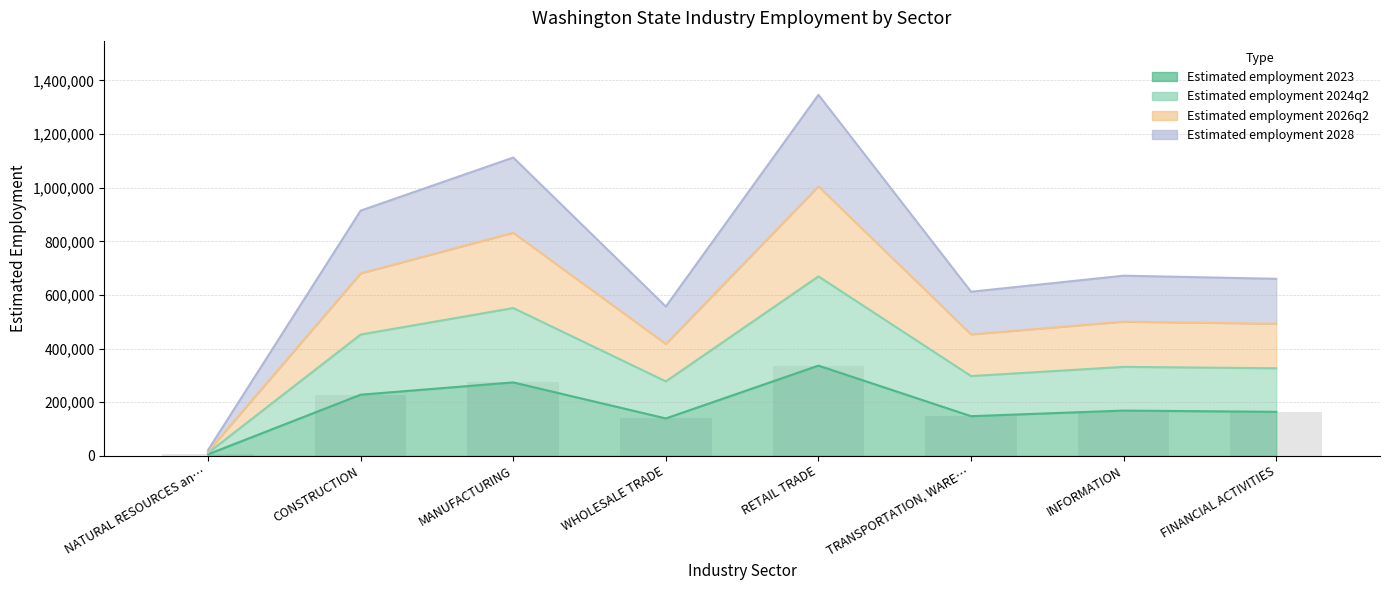

Between TRANSPORTATION, WARE… and WHOLESALE TRADE, which is larger?

TRANSPORTATION, WARE…